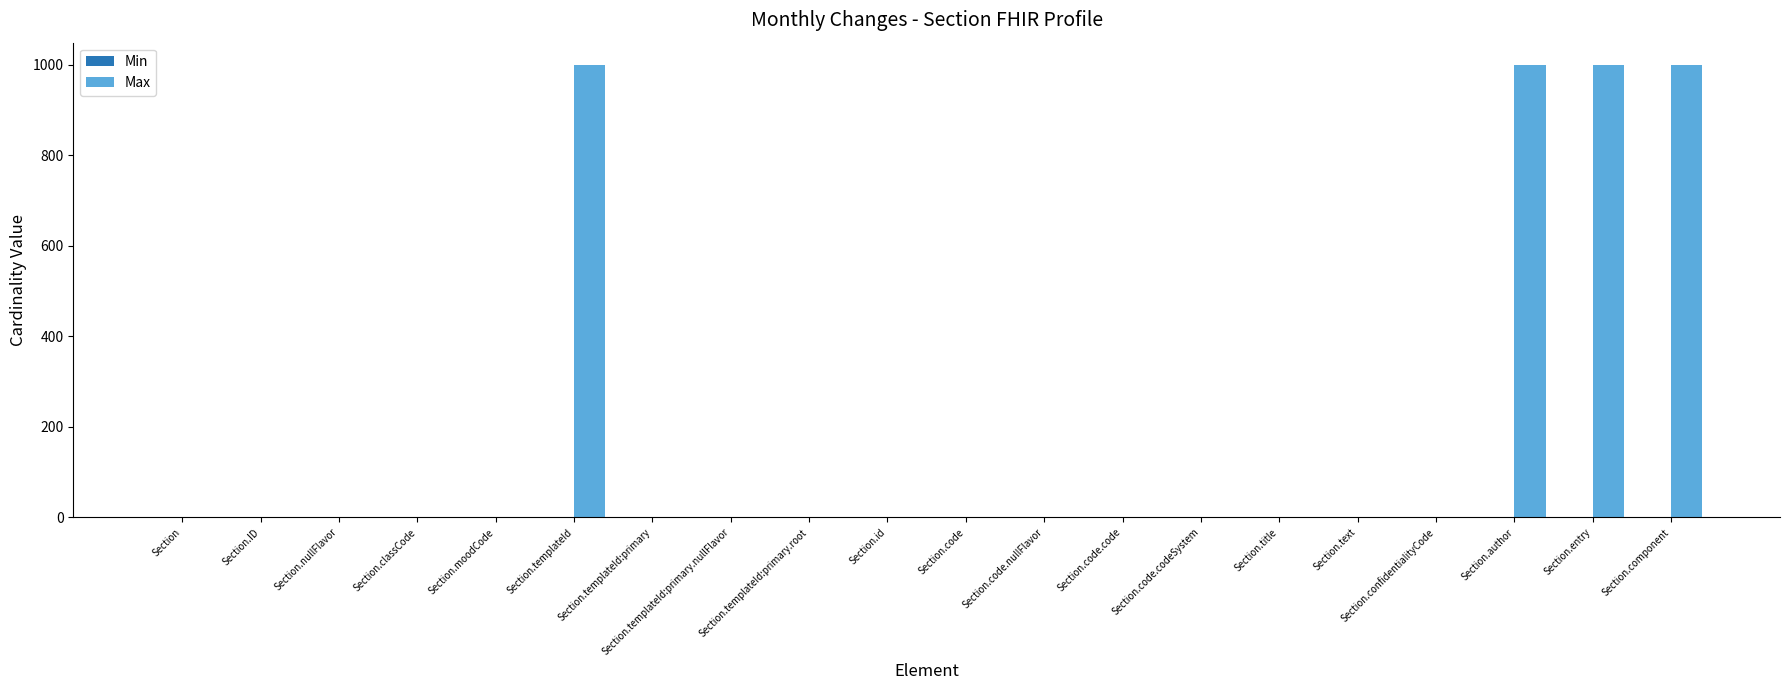

What is the sum of all Max values?

4012